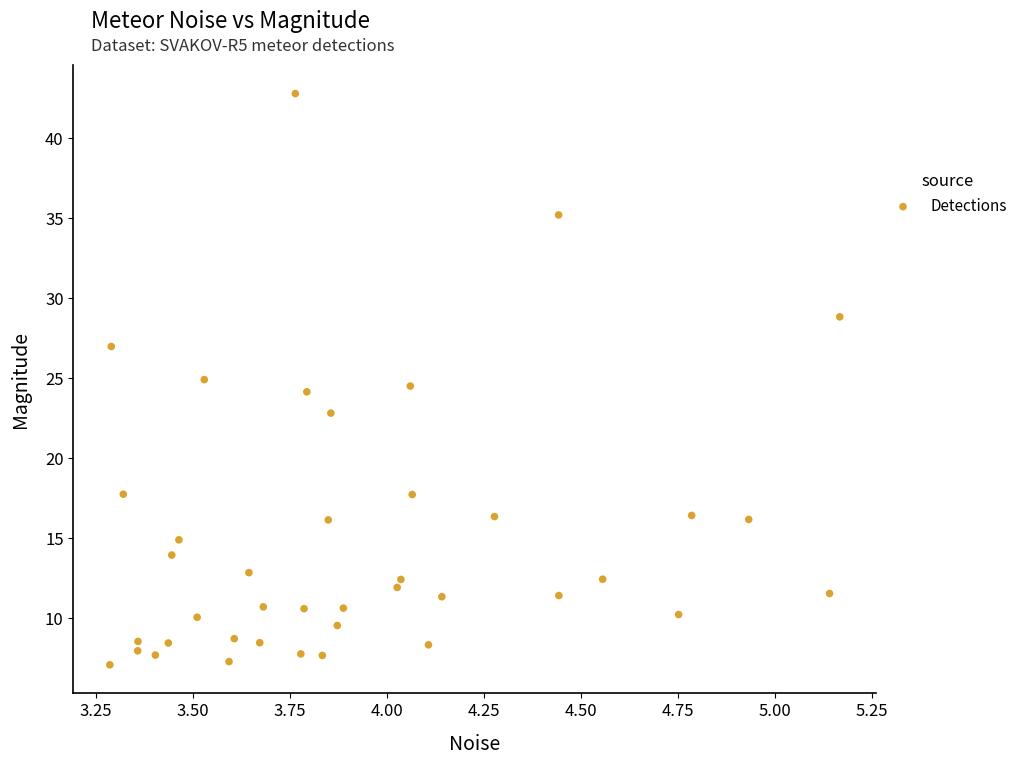

What is the range of Y values (max minus min)?

35.7